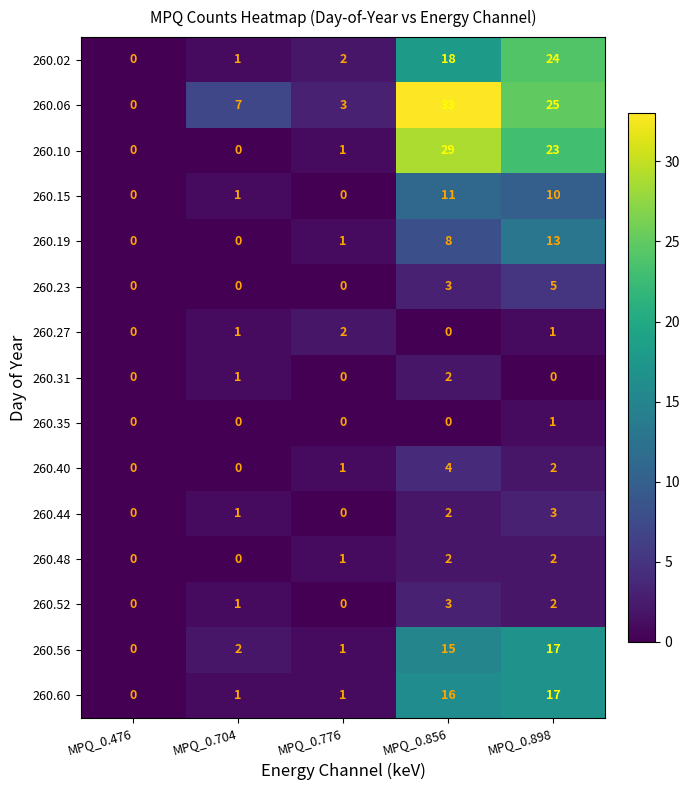

What is the sum of all 260.40 values?

7